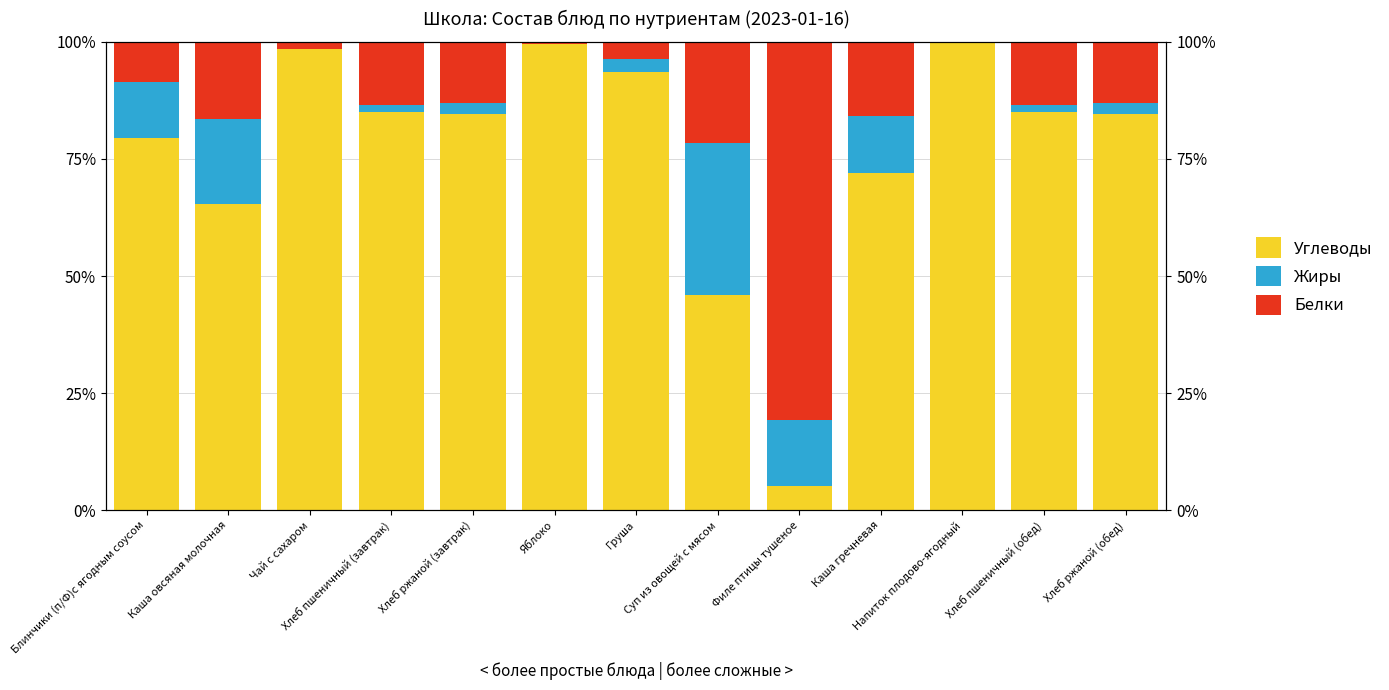

Is it true that Белки equals 0.6 at Чай с сахаром?

False